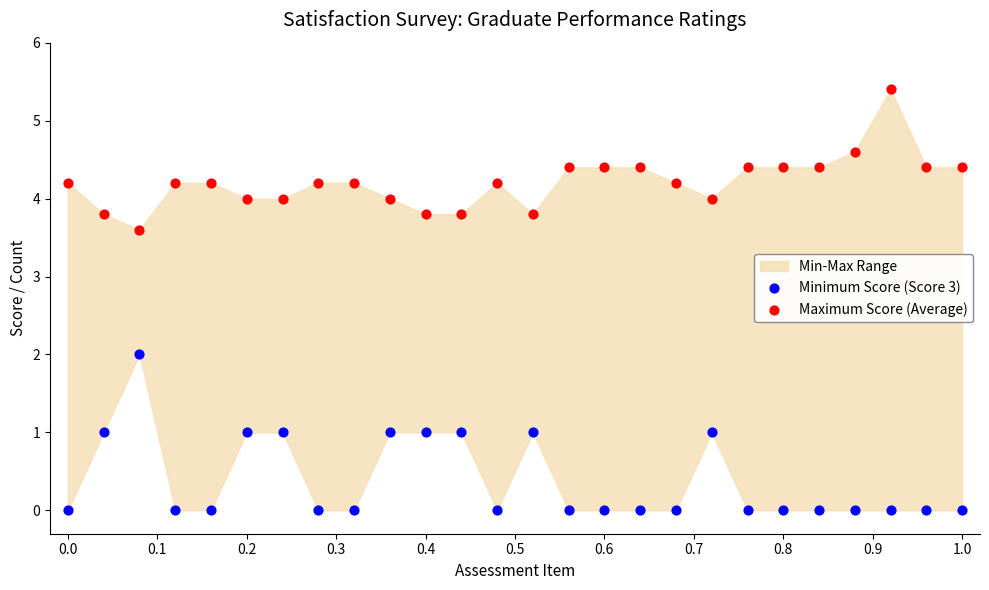

Which series contains the lowest Y value?

Minimum Score (Score 3)